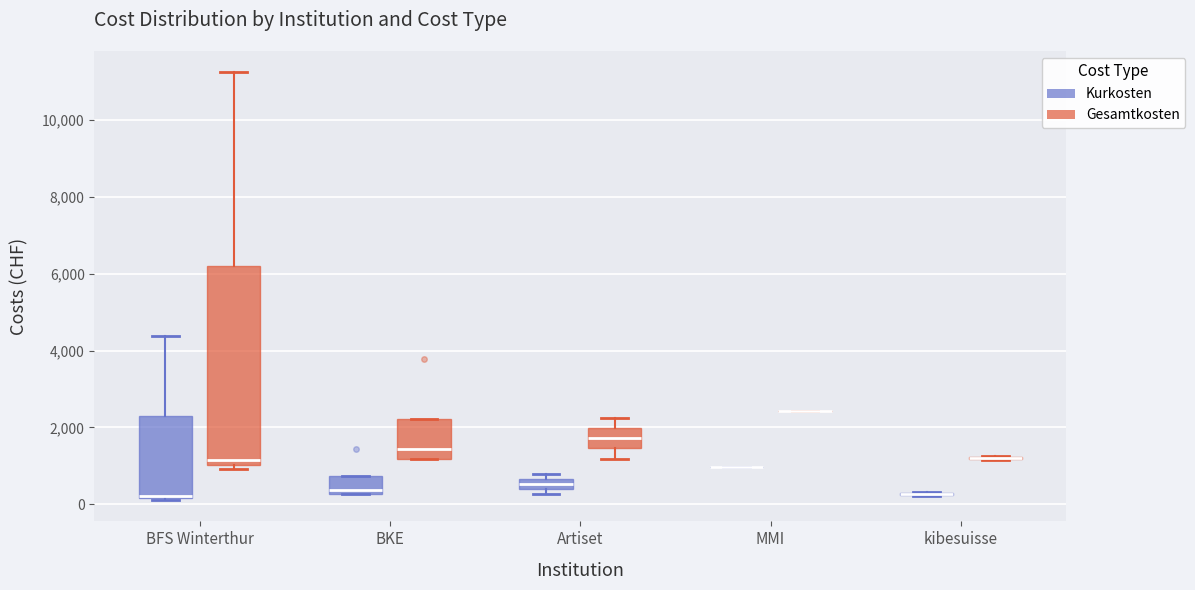

Where does the median line of the box for BKE (Gesamtkosten) sit on the y-axis? The values are not printed on the chart, so give them approximately, as read against the axis.

1400